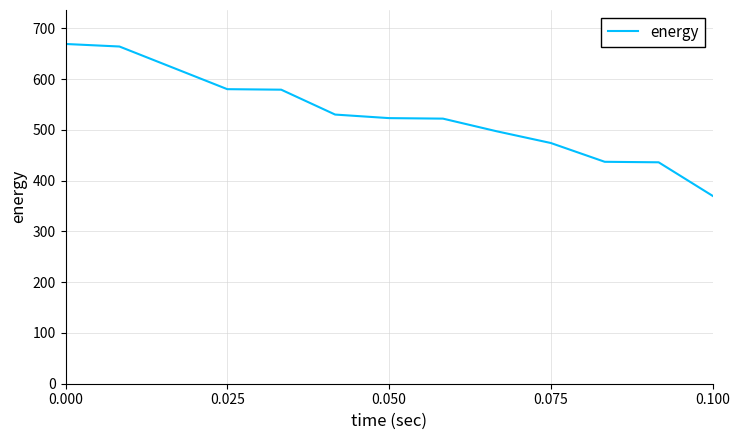

What is the minimum value shown in the chart?

370